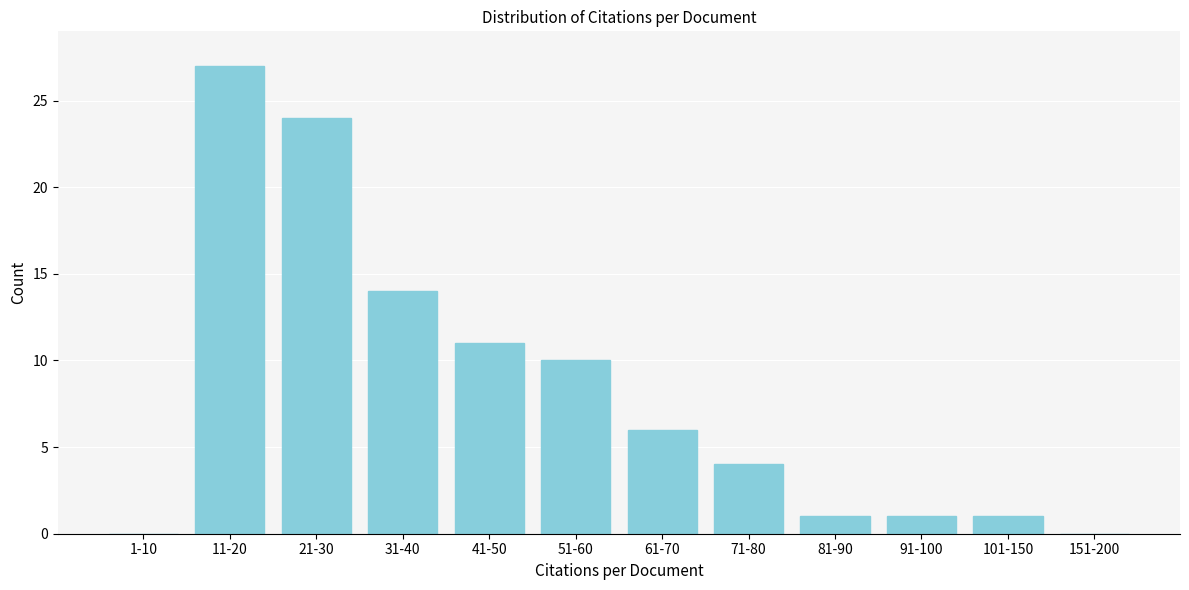

Reading left to right, extract all data points from this chart.

1-10=0	11-20=27	21-30=24	31-40=14	41-50=11	51-60=10	61-70=6	71-80=4	81-90=1	91-100=1	101-150=1	151-200=0